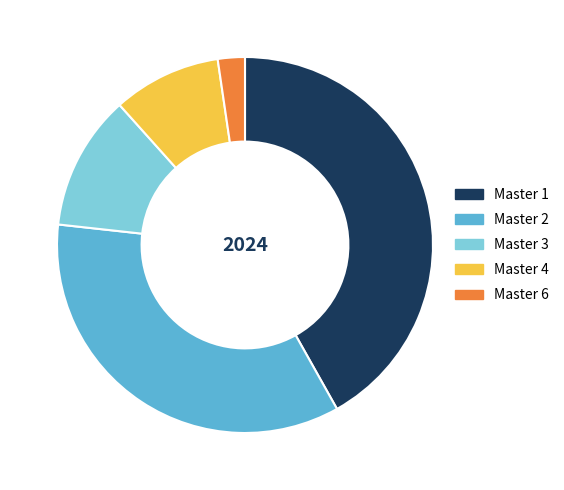

Is the sum of Master 6 and Master 2 greater than half?

No